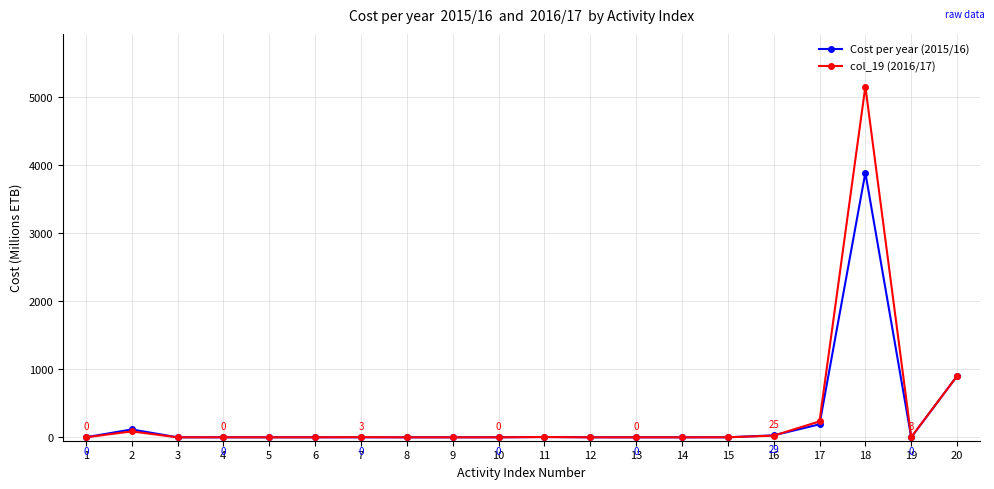

What is the difference between the col_19 (2016/17) values at 8 and 18?

5153.1